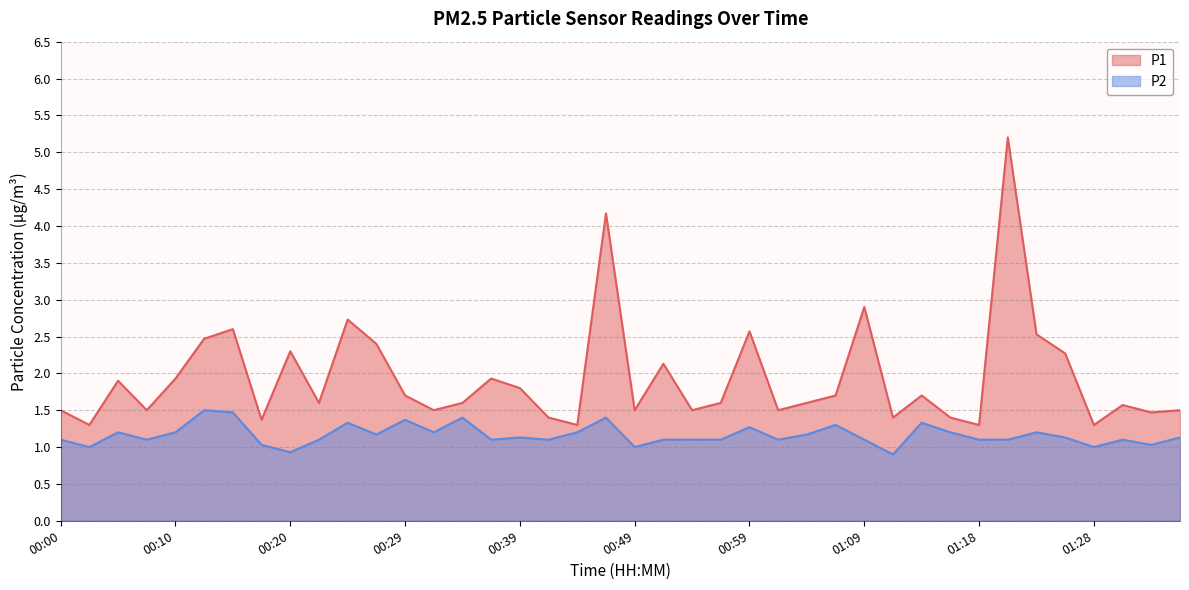

True or false: P1 has a value of 3.5 at 00:20.

False